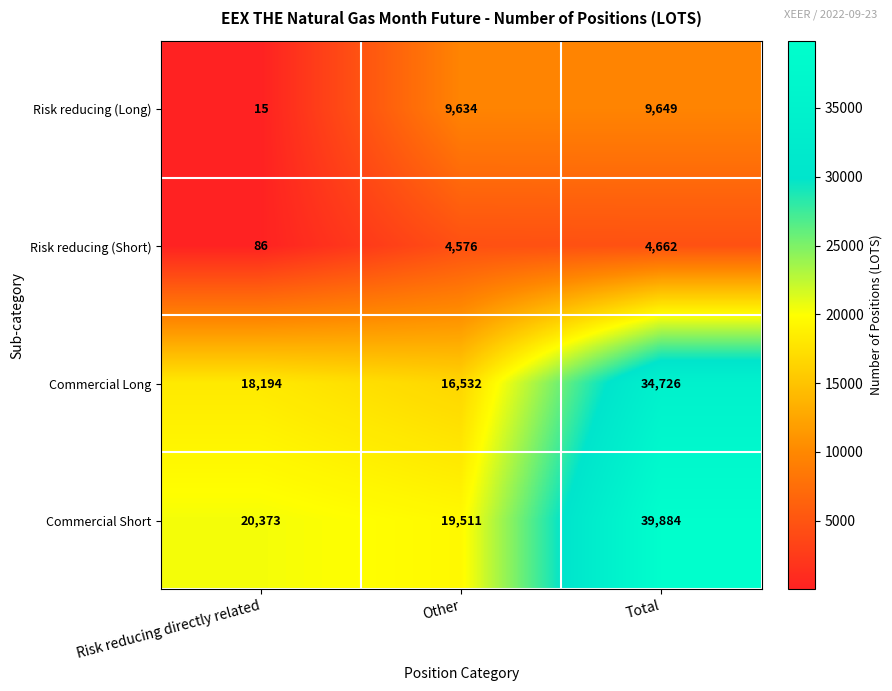

Between Other and Total, which series saw the biggest shift?

Commercial Short